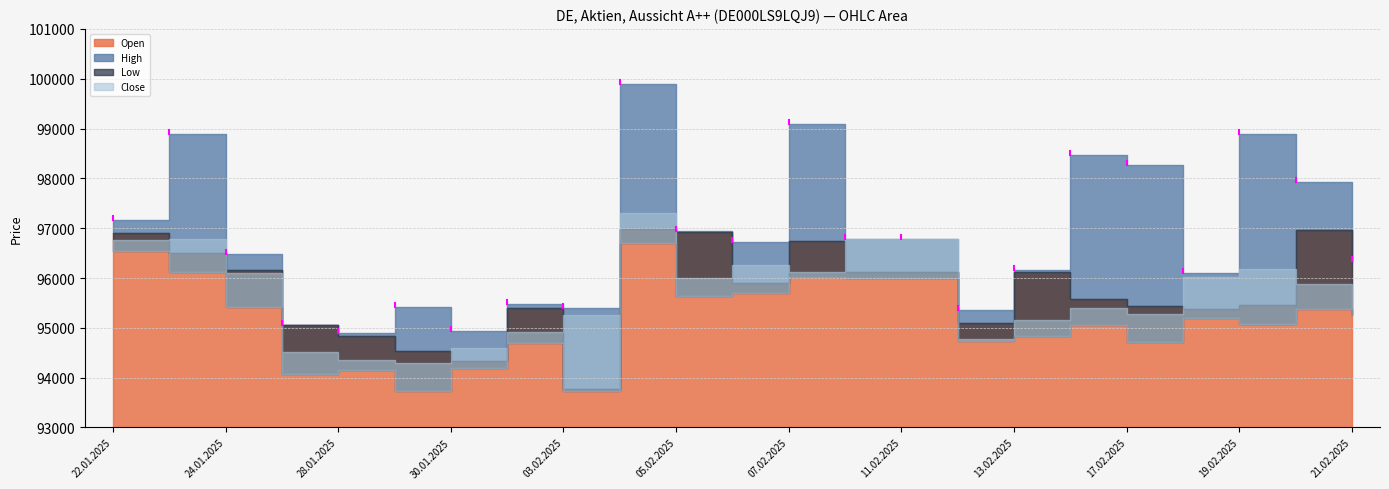

What is the difference between the High values at 23.01.2025 and 29.01.2025?

3480